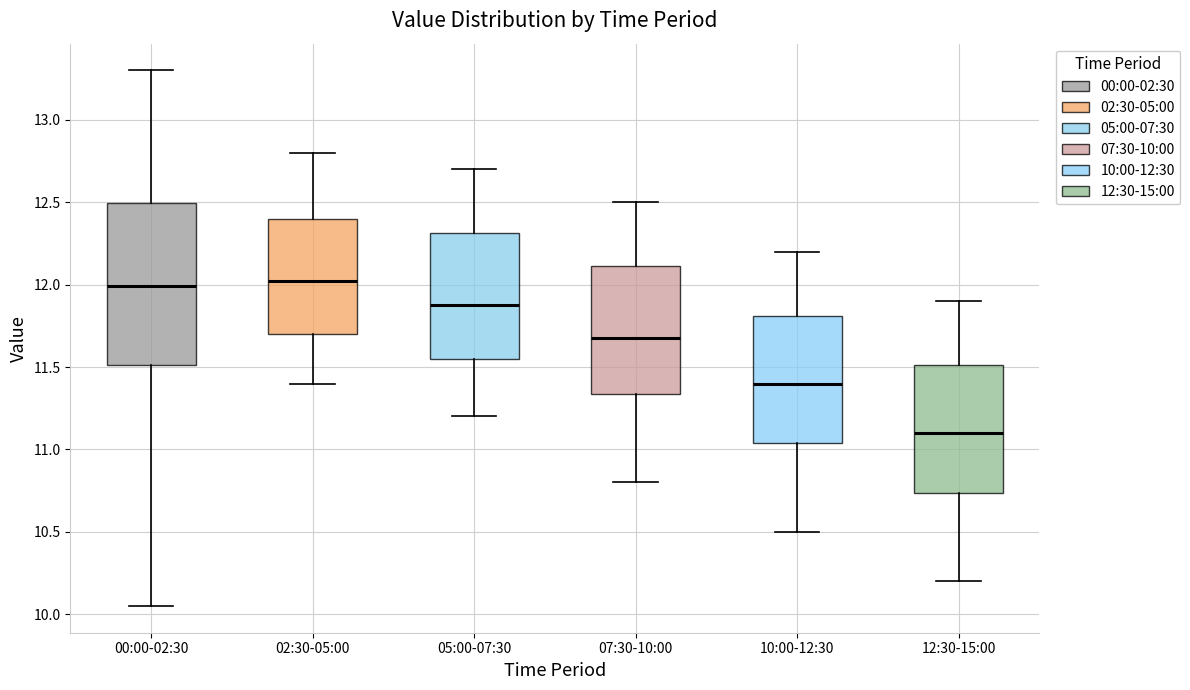

Which box has the lowest median line?

12:30-15:00